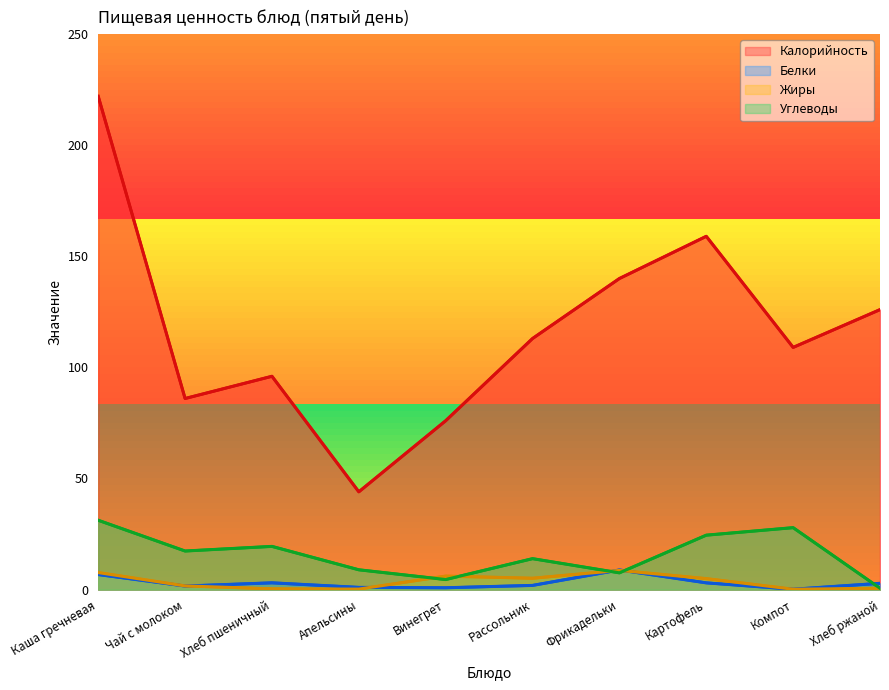

At how many categories does at least one series exceed 200?

1